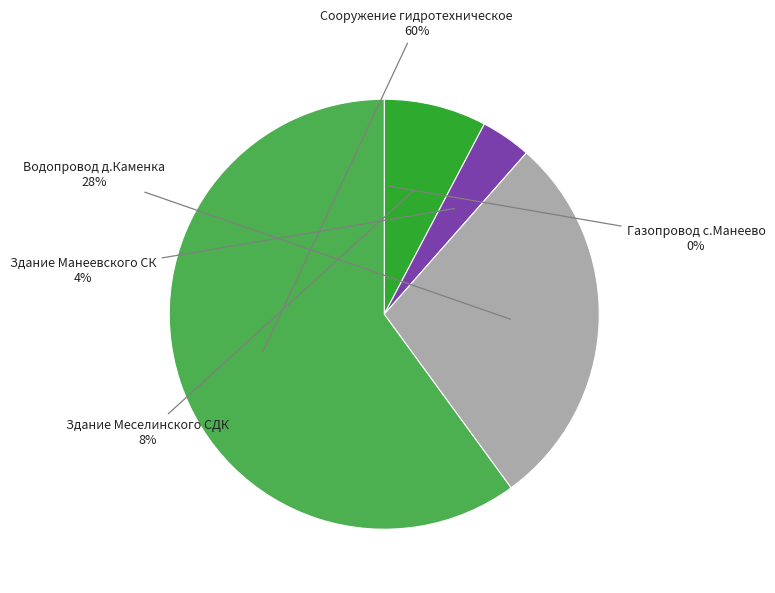

Combined, do Водопровод д.Каменка and Здание Манеевского СК account for over 50%?

No